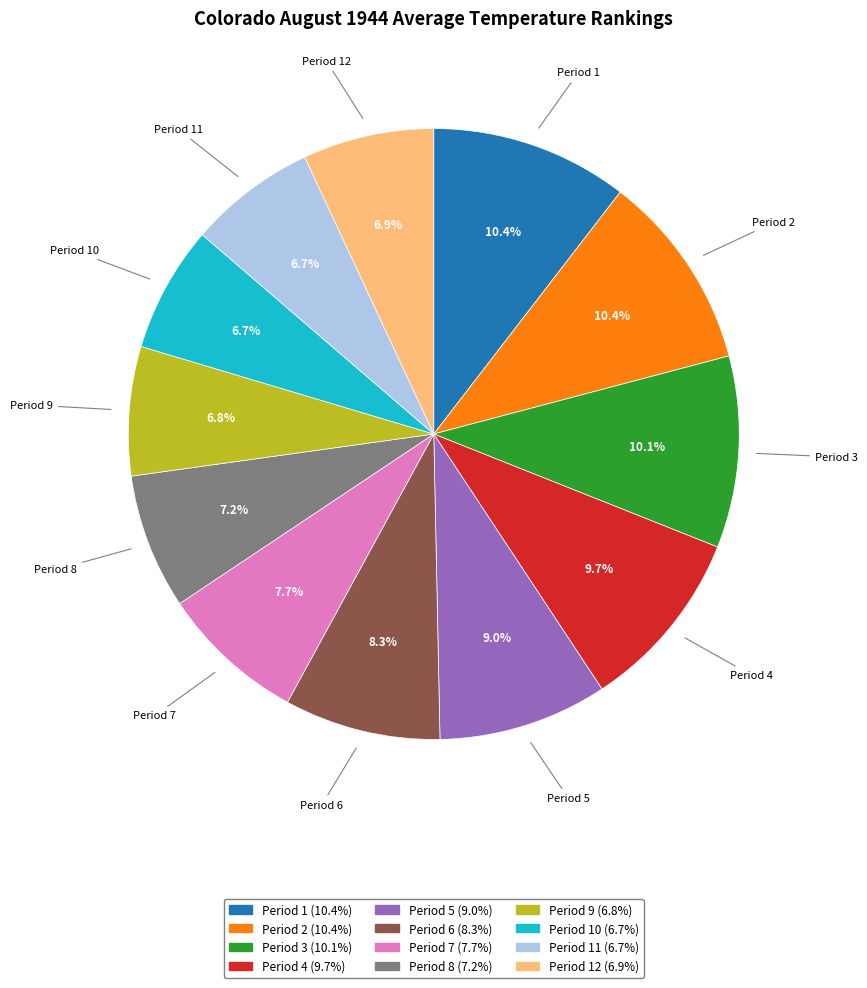

Does any single category account for the majority?

No